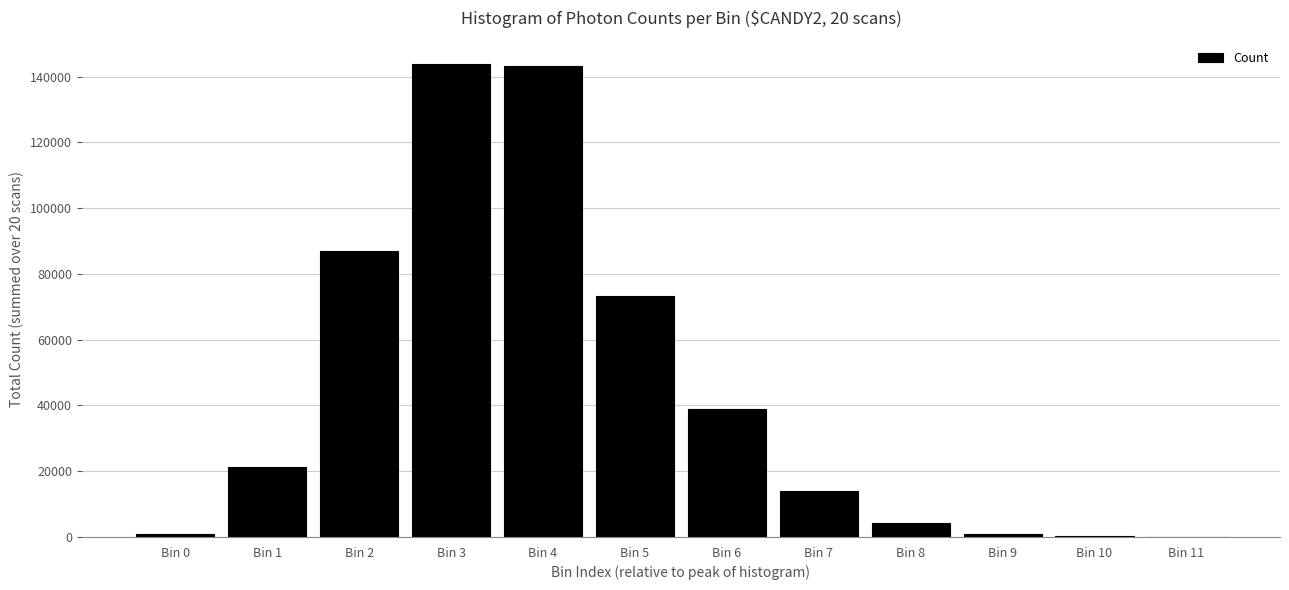

Between Bin 3 and Bin 8, which is larger?

Bin 3